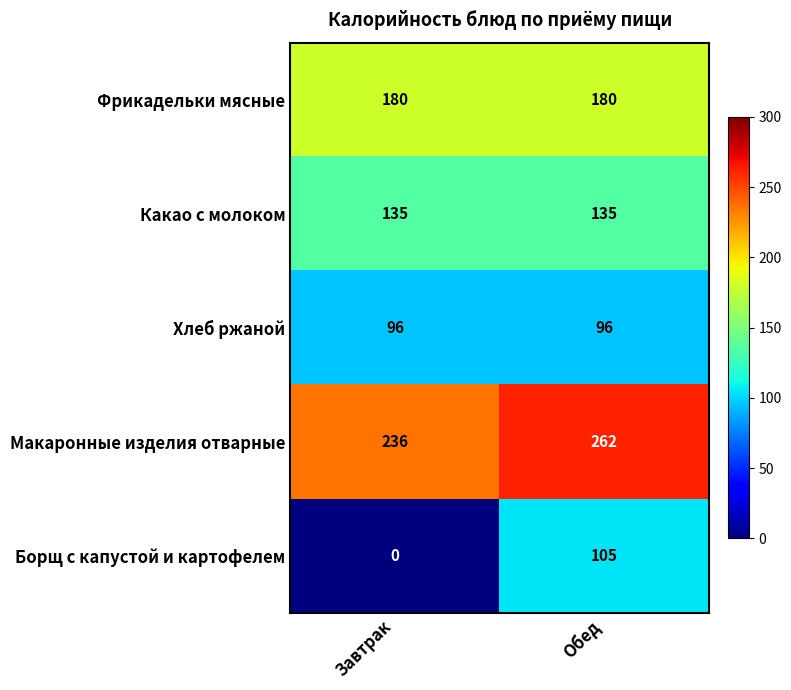

How many categories are shown in the chart?

2